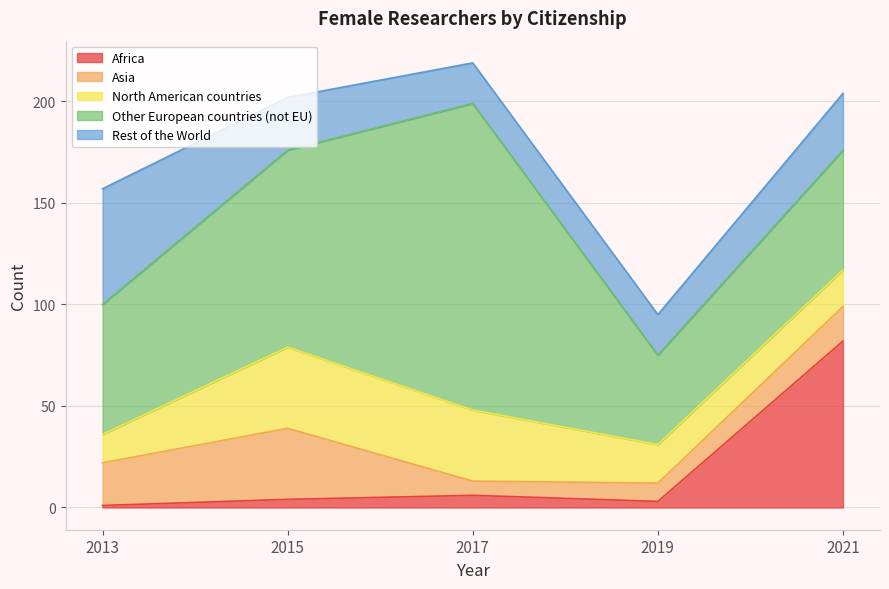

The value of Africa at 2017 is 6. True or false?

True